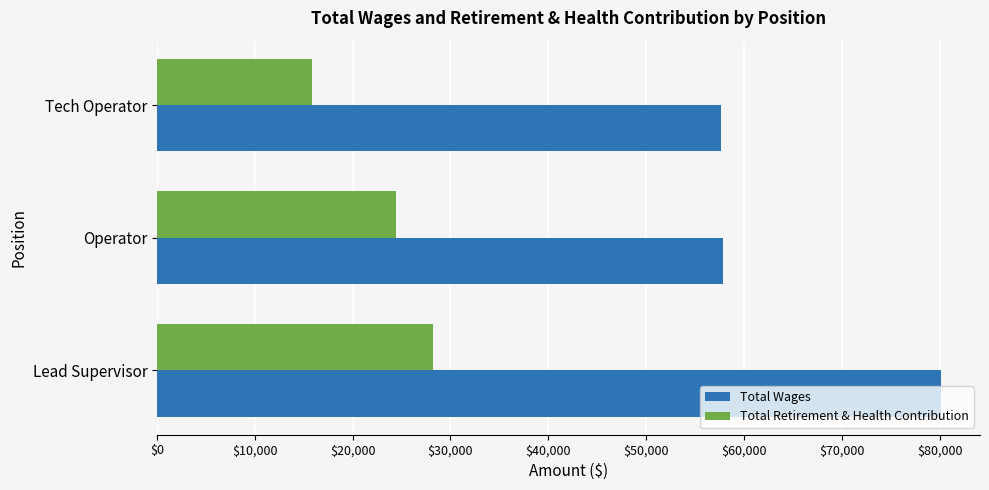

List the series in order of their overall mean, highest first.

Total Wages, Total Retirement & Health Contribution